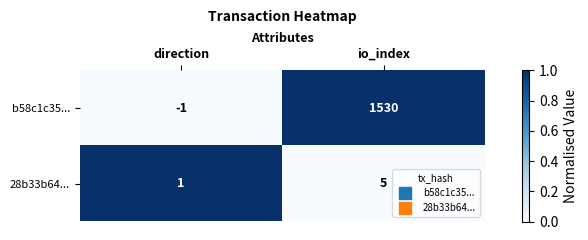

The 28b33b64... series shows 3 at io_index. True or false?

False